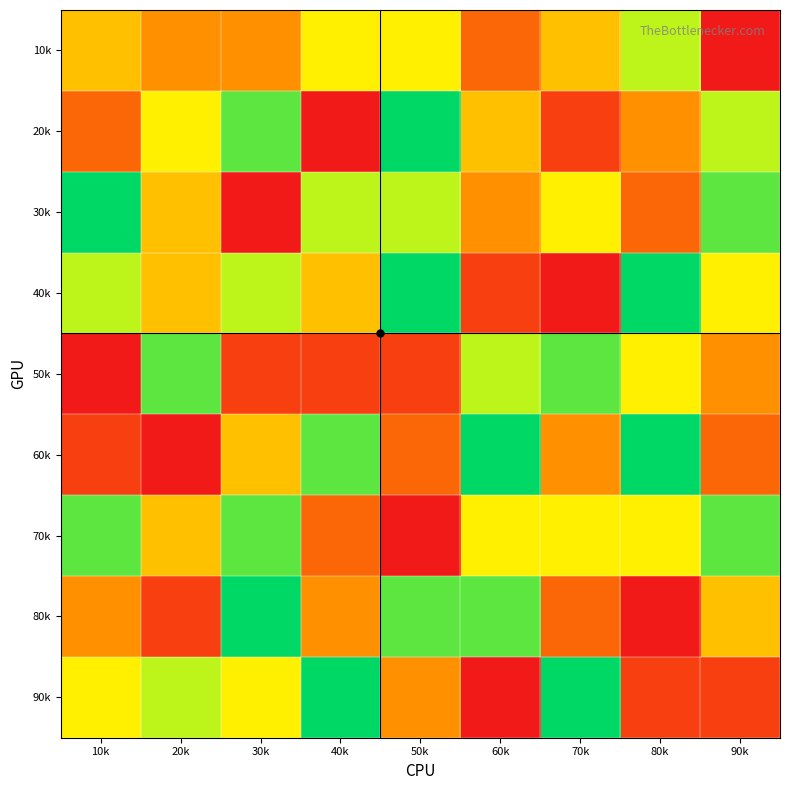

What is the spread (max minus min) of values at 80k?

8